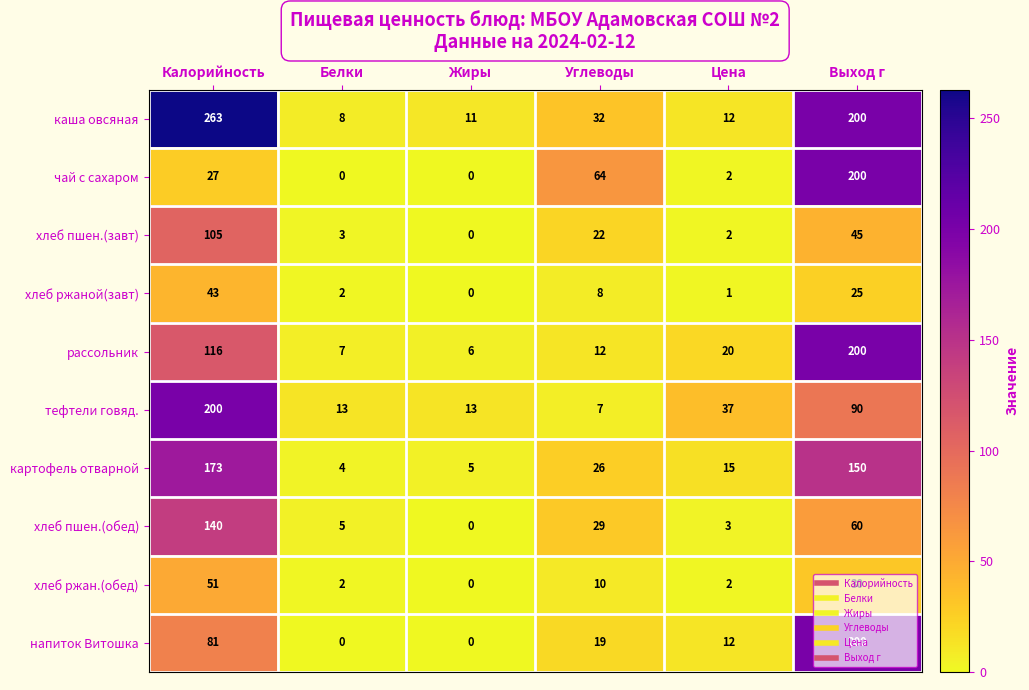

Which series has the largest total across all categories?

каша овсяная